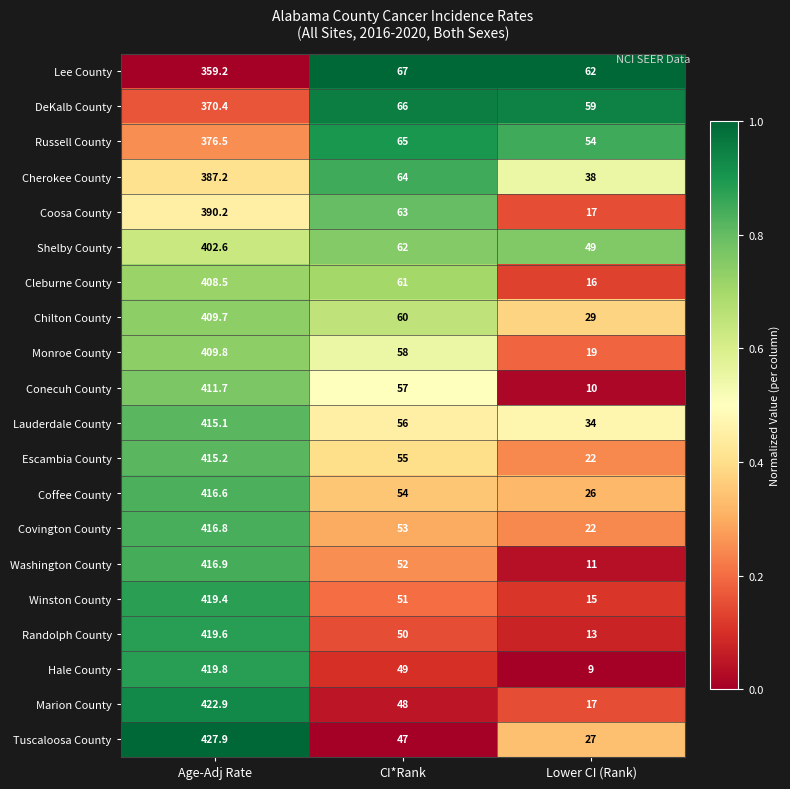

True or false: Washington County has a value of 198.6 at Age-Adj Rate.

False